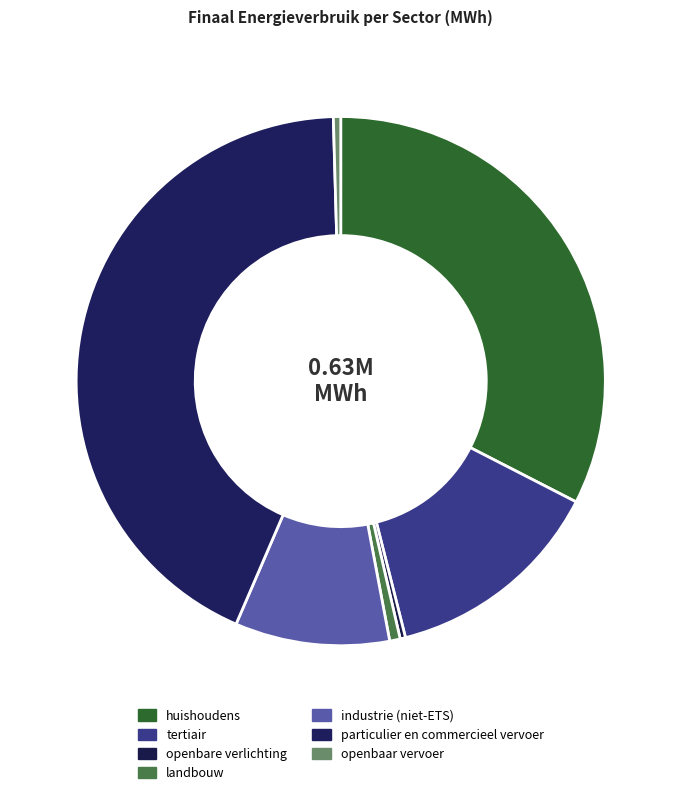

To the nearest percent, what is the difference between the largest and smallest slice percentages?

43%